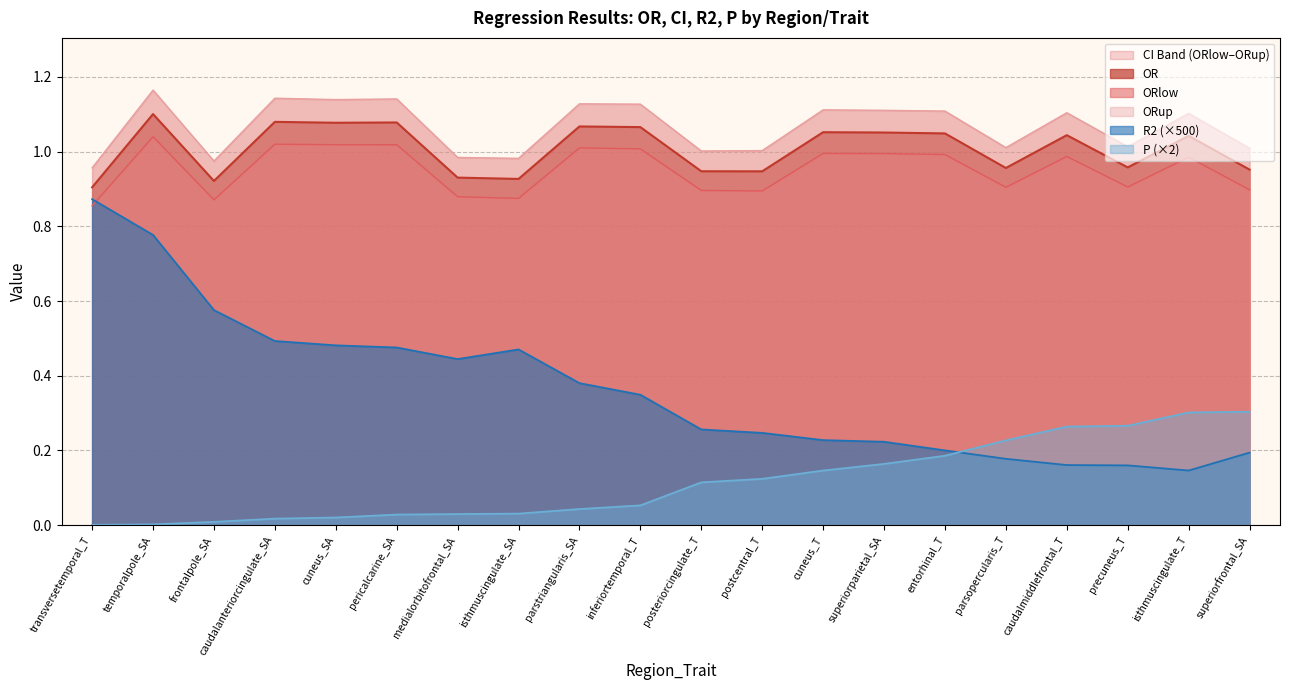

The value of OR at frontalpole_SA is 0.6. True or false?

False